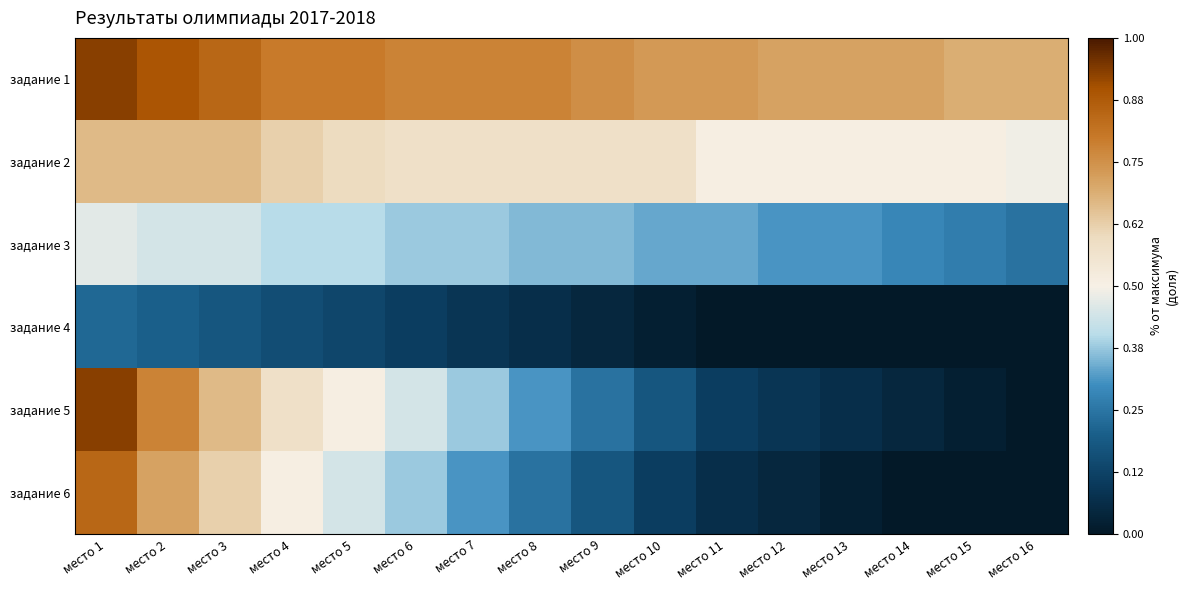

At how many categories does at least one series exceed 0?

16